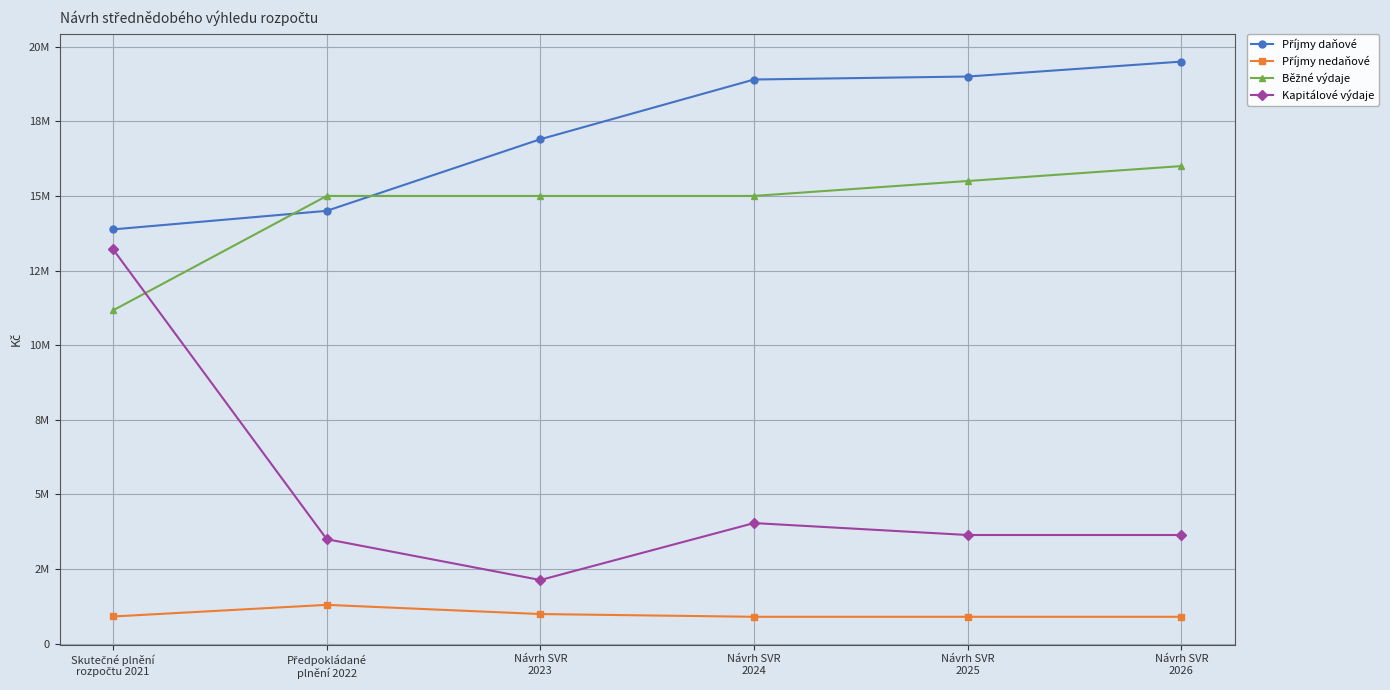

True or false: Kapitálové výdaje and Příjmy nedaňové intersect in this chart.

False